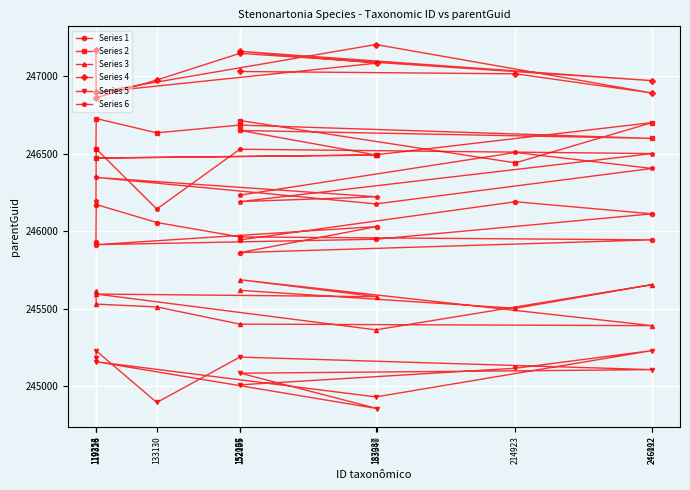

List the series in order of their peak value, lowest first.

Series 5, Series 3, Series 1, Series 6, Series 2, Series 4